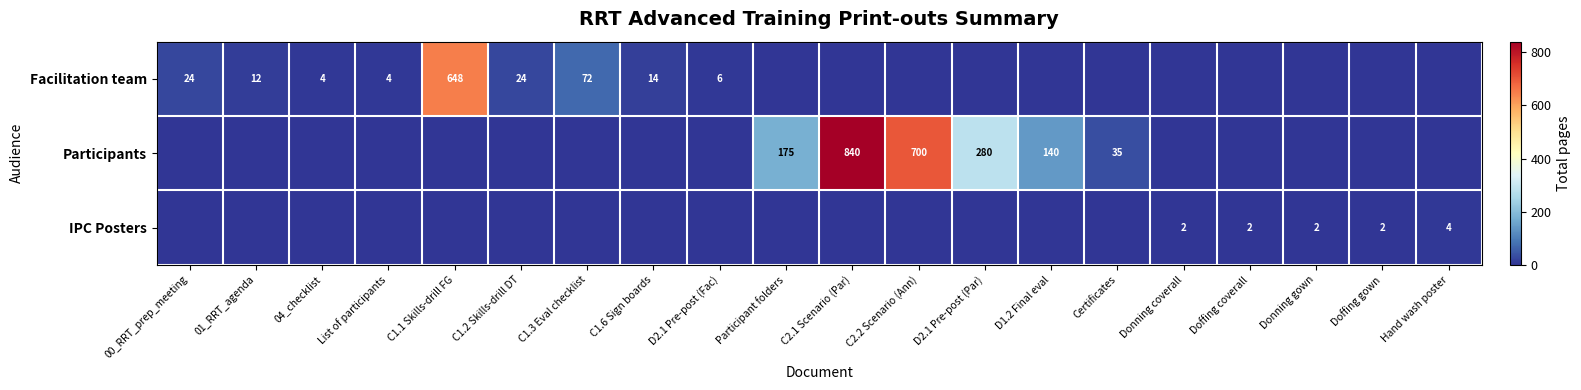

True or false: IPC Posters has a value of 4 at Hand wash poster.

True